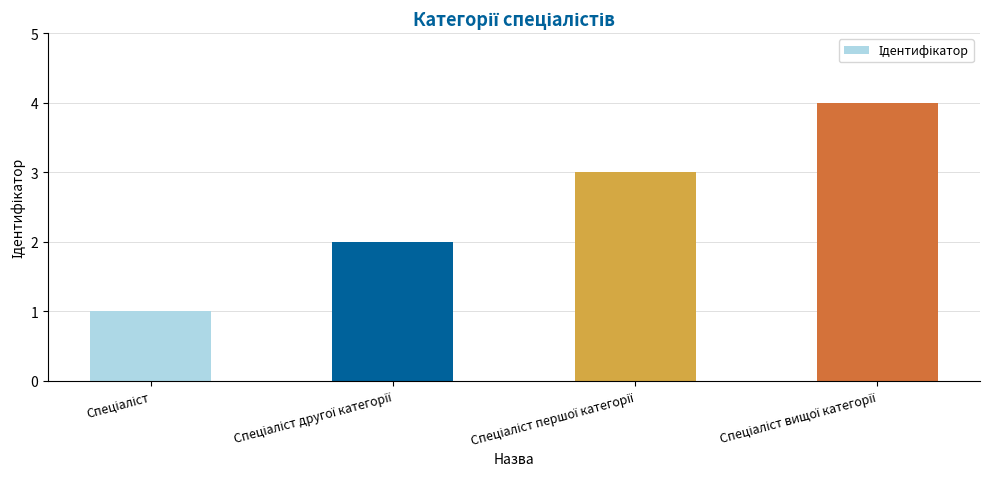

What is the greatest value displayed?

4